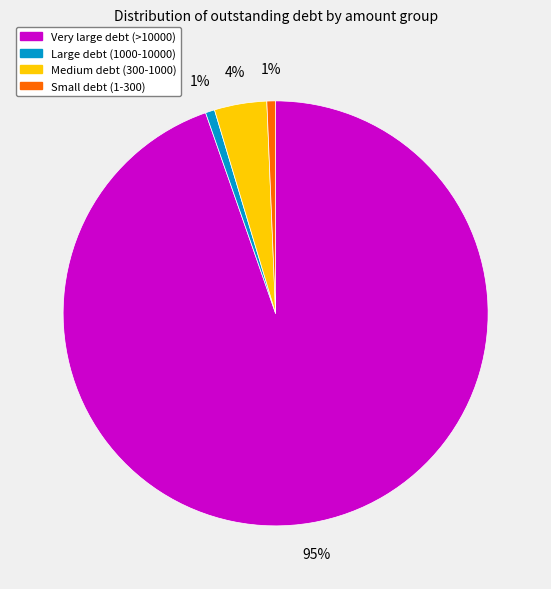

True or false: Small debt (1-300) accounts for 1% of the total.

True